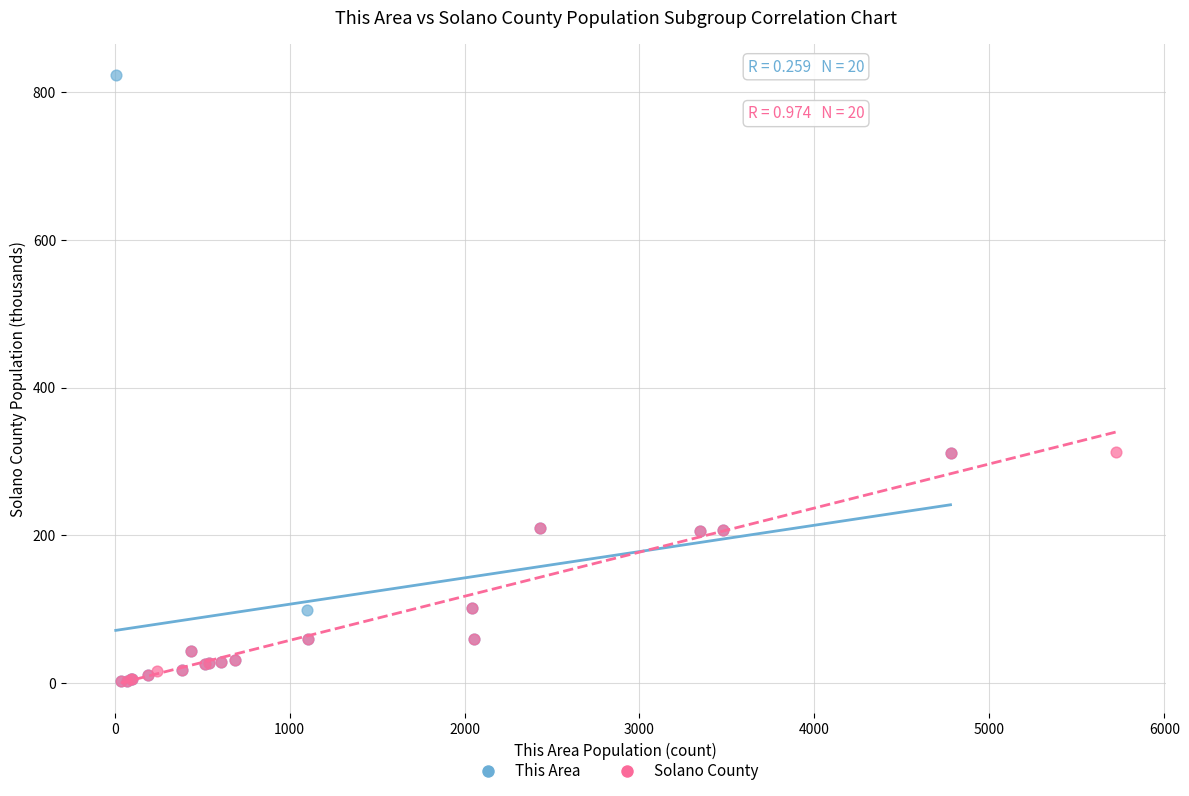

Which series has the widest spread of Y values?

This Area